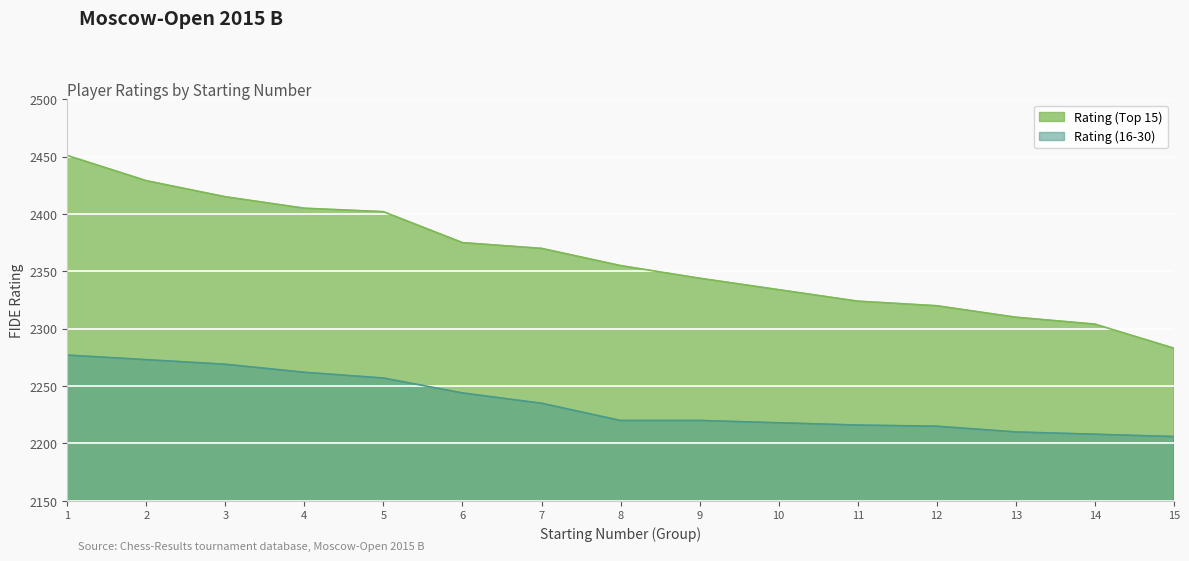

What is the value of the Rating (Top 15) point at the 10th from the left?

2334